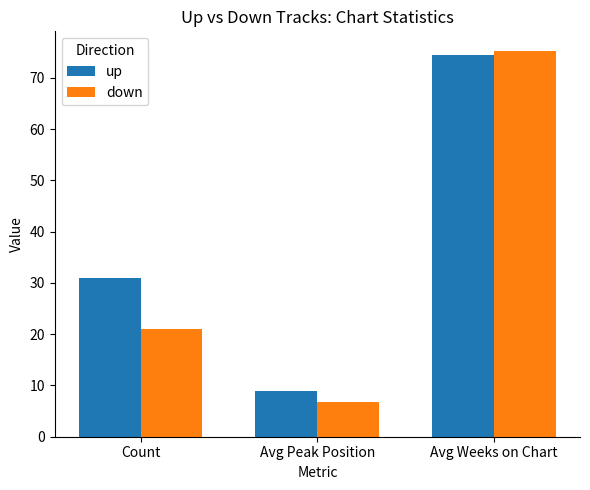

What is the sum of all down values?

103.0